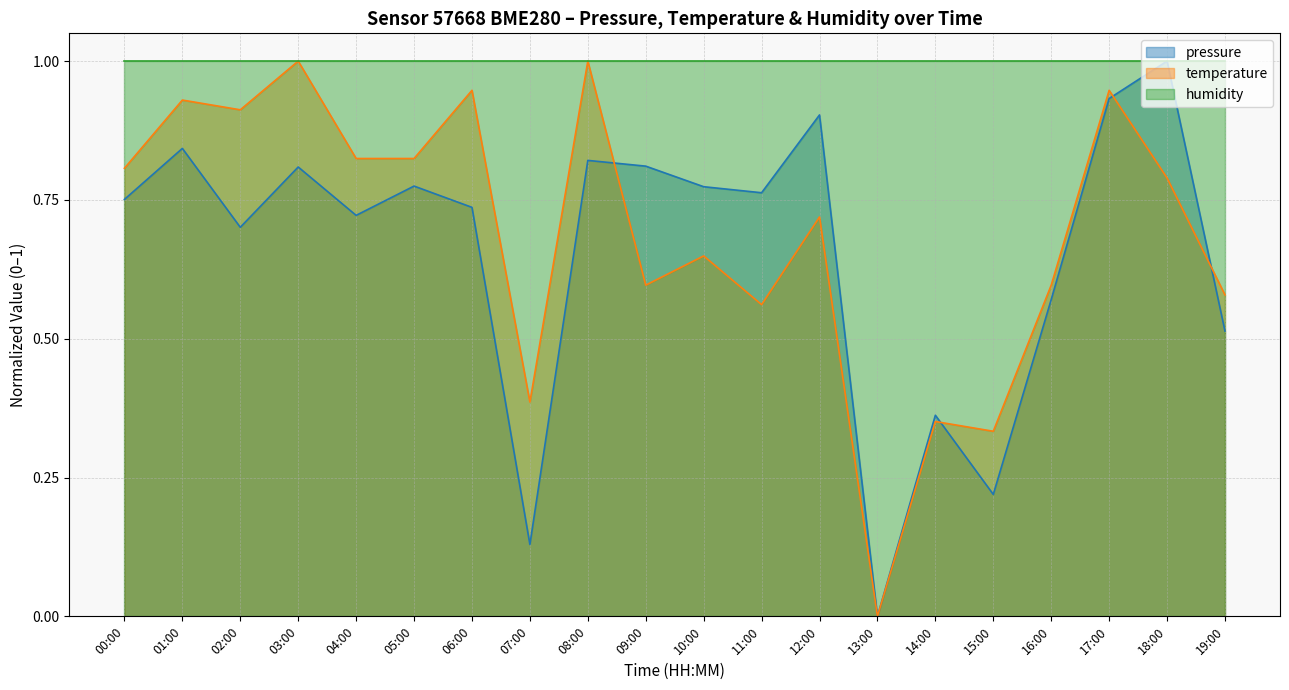

How many intersections are there between temperature and pressure?

4